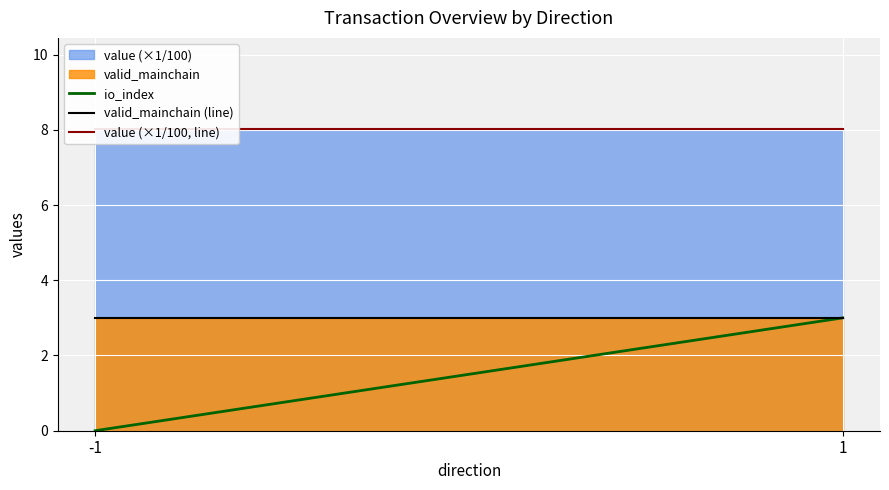

At which category is the sum across all series the highest?

1